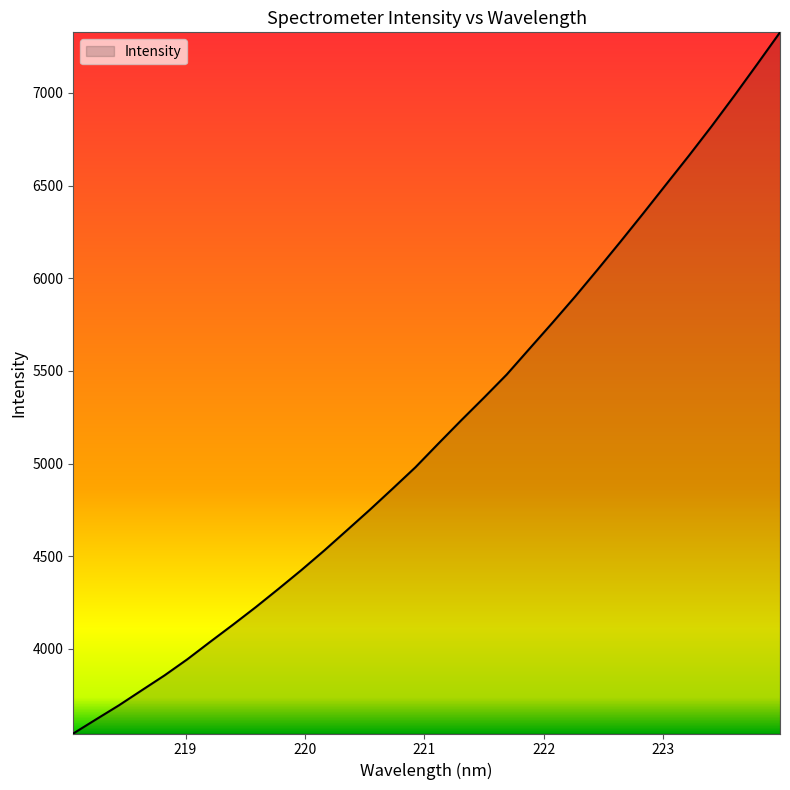

Reading right to left, extract all data points from this chart.

7327.3	7155.8	6986.2	6821.1	6661.8	6506.8	6351.2	6198.4	6048.1	5900.7	5758.7	5619.7	5480.2	5355.1	5232.7	5107.4	4980.4	4865.0	4751.1	4640.7	4531.0	4425.7	4324.6	4225.6	4130.7	4038.2	3944.1	3857.1	3776.5	3695.5	3619.8	3543.4